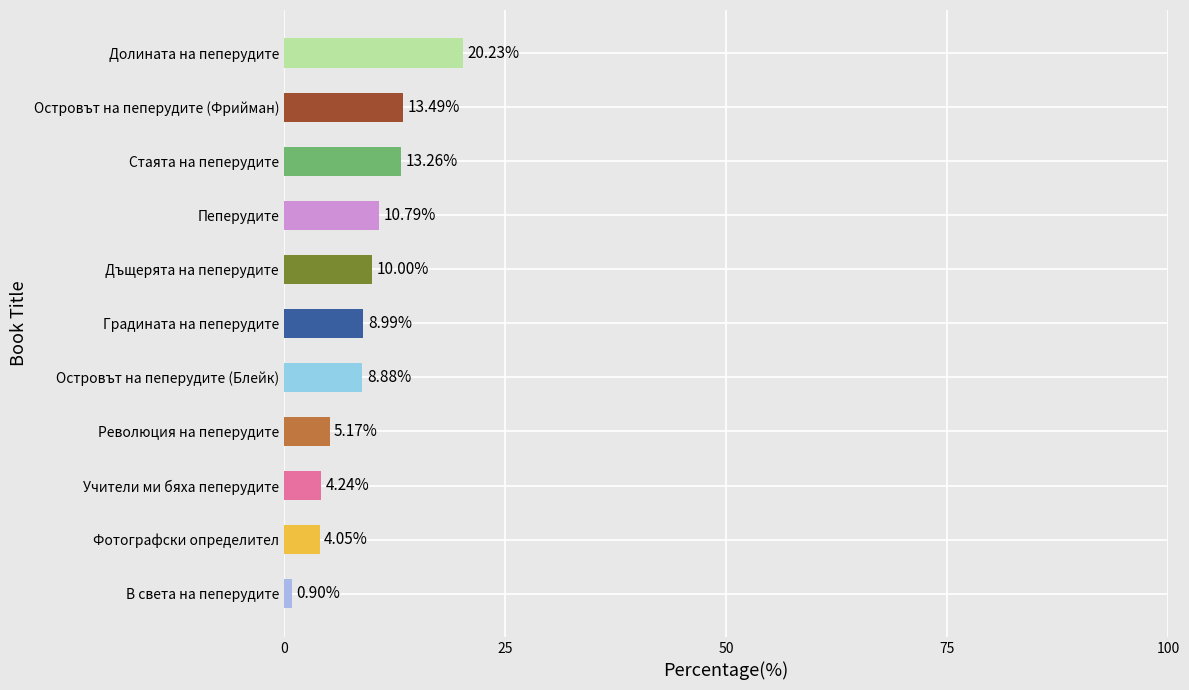

How many data points does each series have?

11